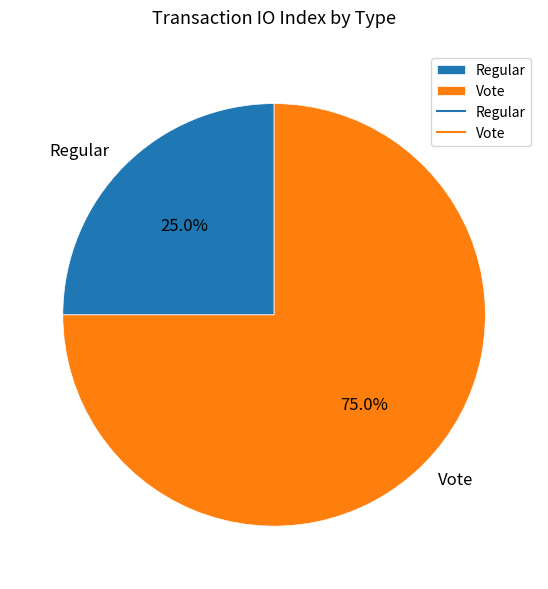

Is it true that Vote is 75% of the pie?

True